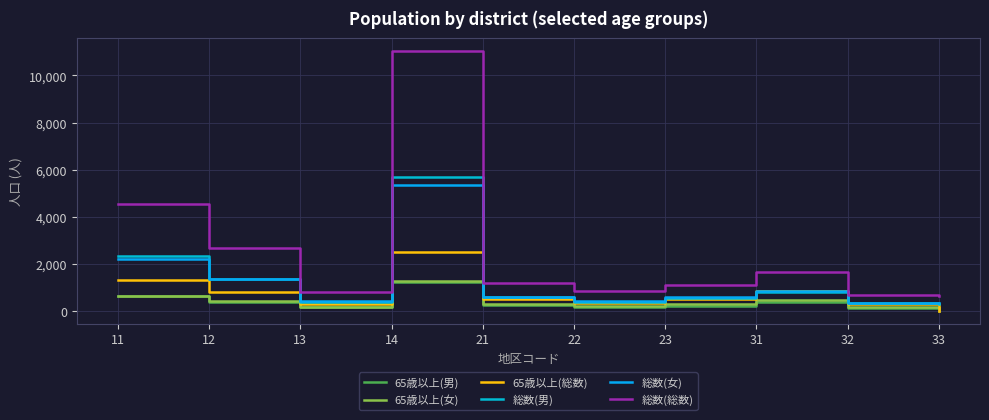

Where is the first local maximum for 総数(女)?

14